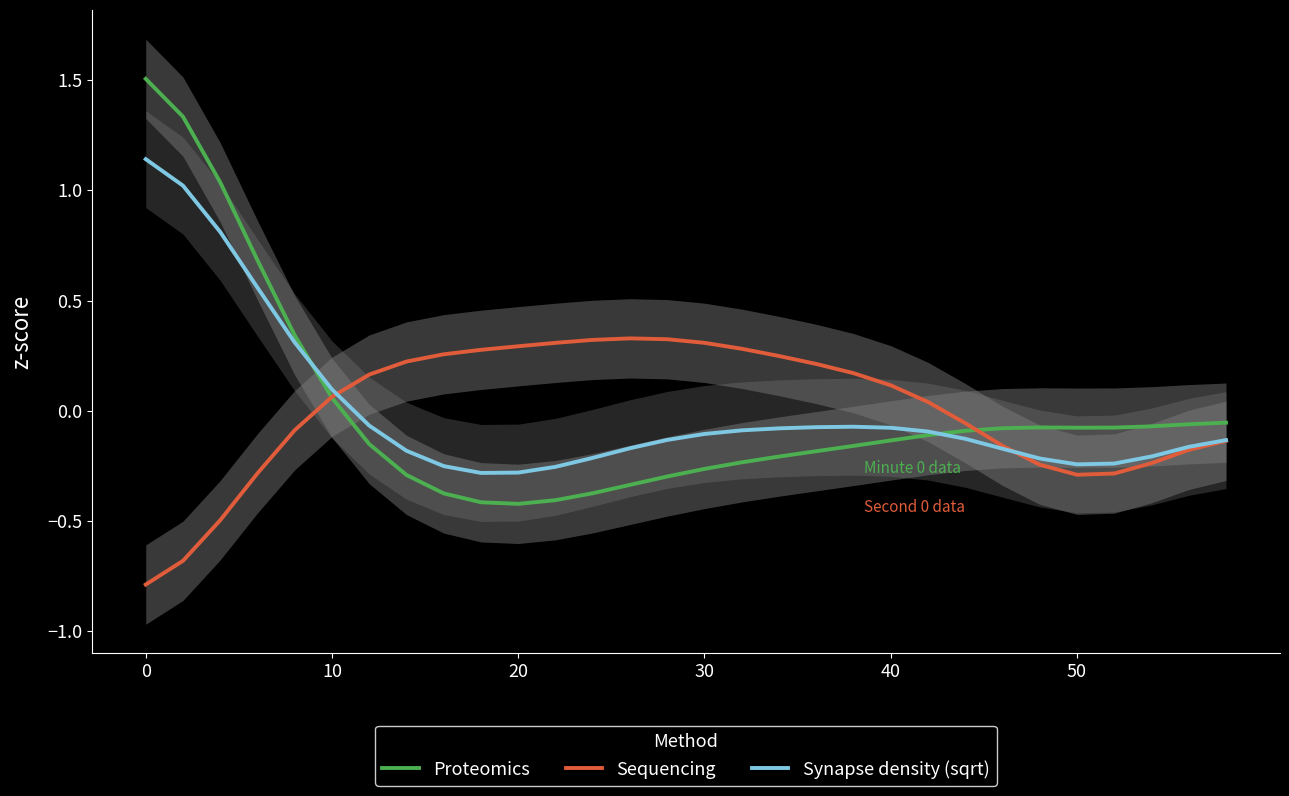

True or false: Synapse density (sqrt) has a value of -0.1 at 20.

False